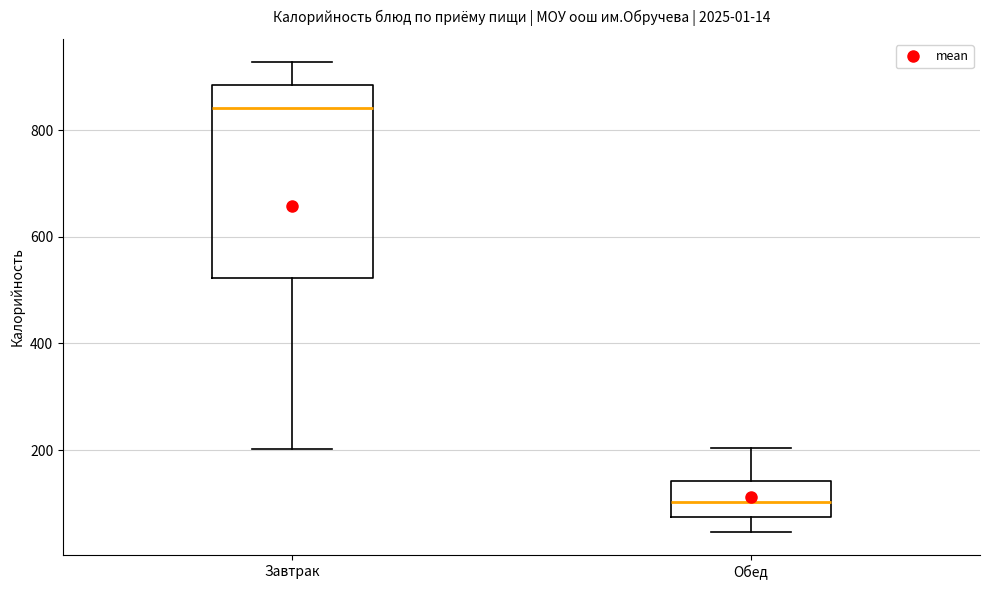

Which box is the tallest, from its lower edge to its upper edge?

Завтрак